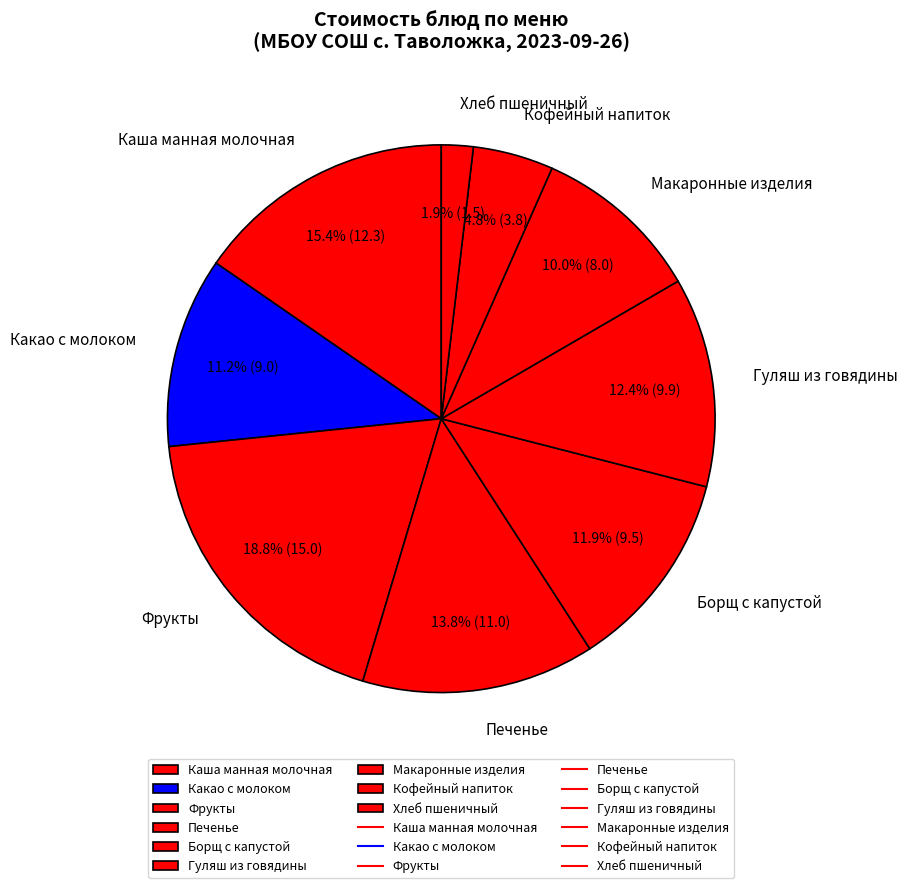

How many slices are in this pie chart?

9